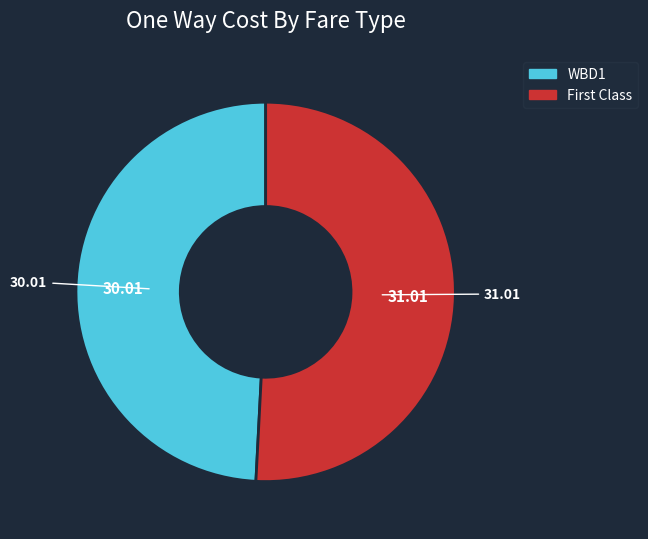

How many slices are in this pie chart?

2